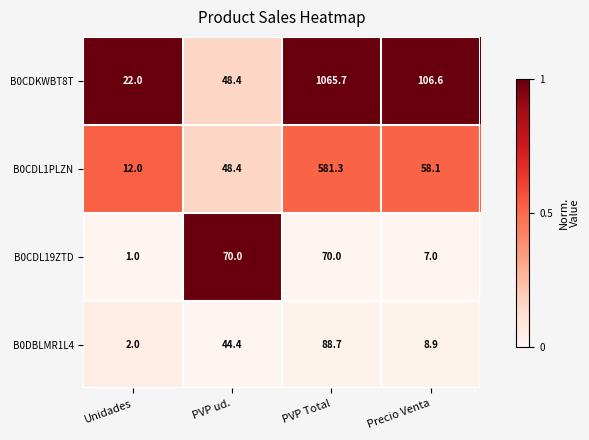

What is the highest value of the B0CDKWBT8T series?

1065.7